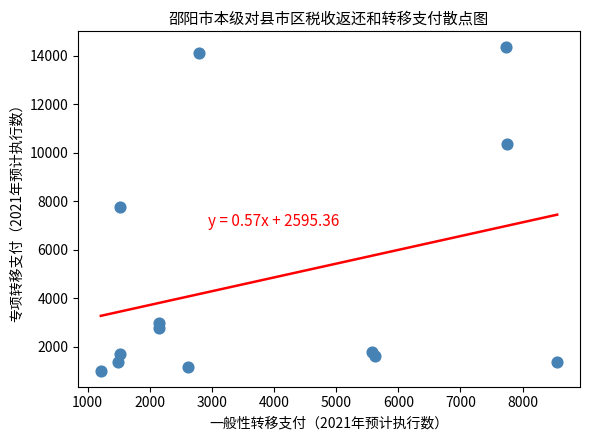

What is the range of X values (max minus min)?

7347